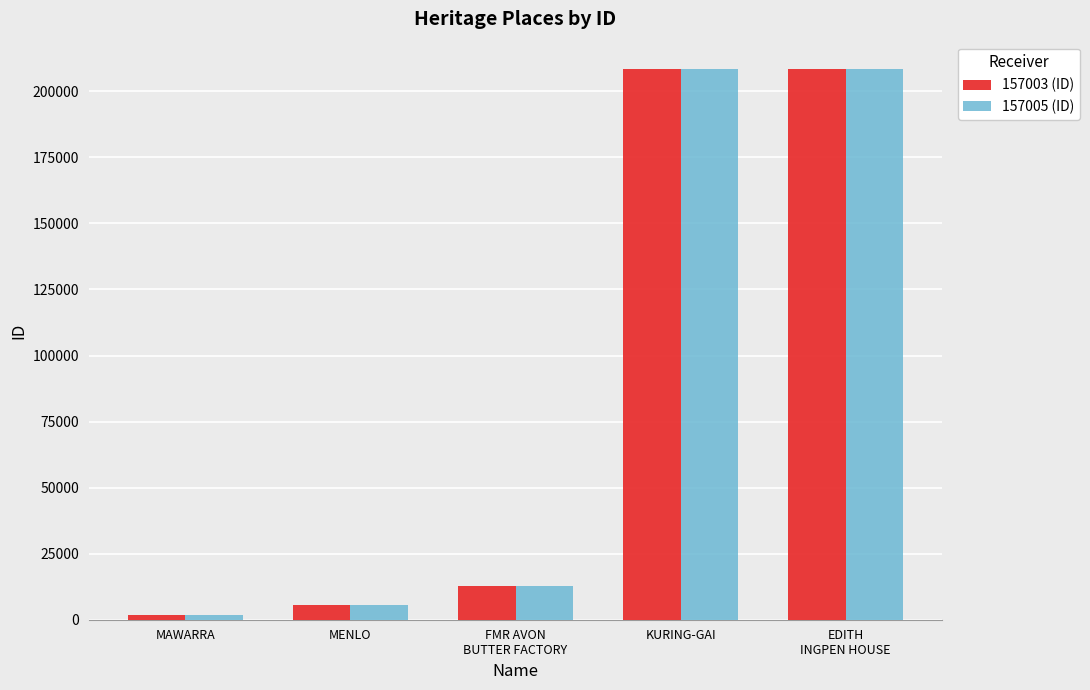

What is the sum of all 157005 (ID) values?

437006